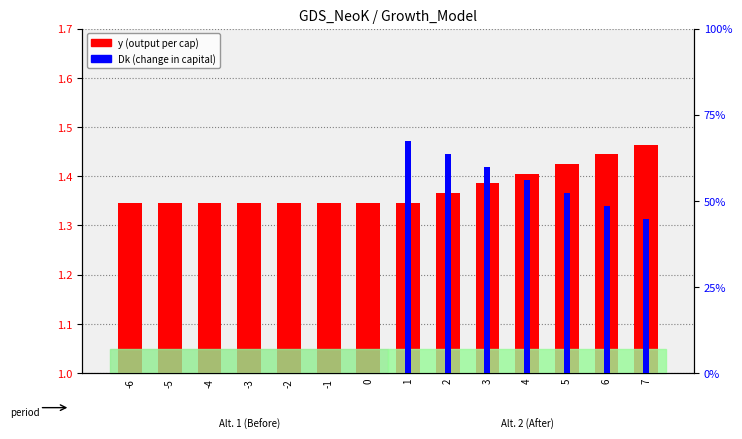

What is the value of the y (output per cap) bar at the 14th from the left?

1.5